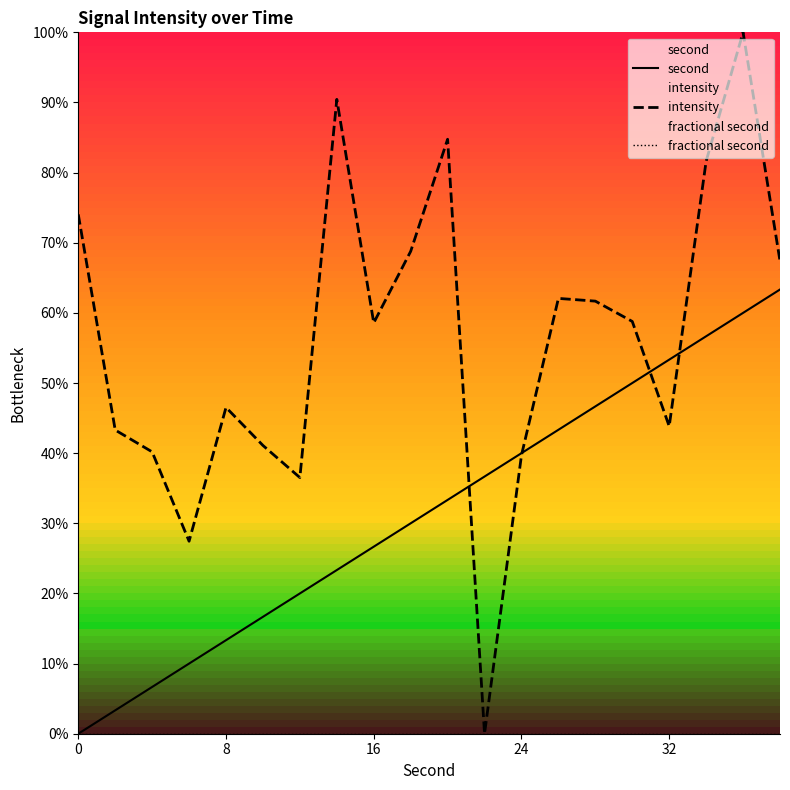

How many series are shown in this chart?

3